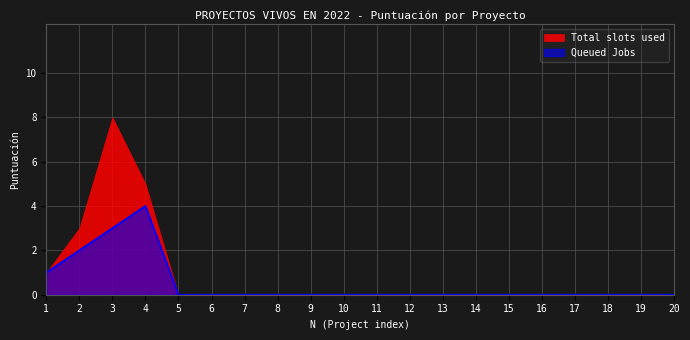

At which category does the chart reach its minimum across all series?

5